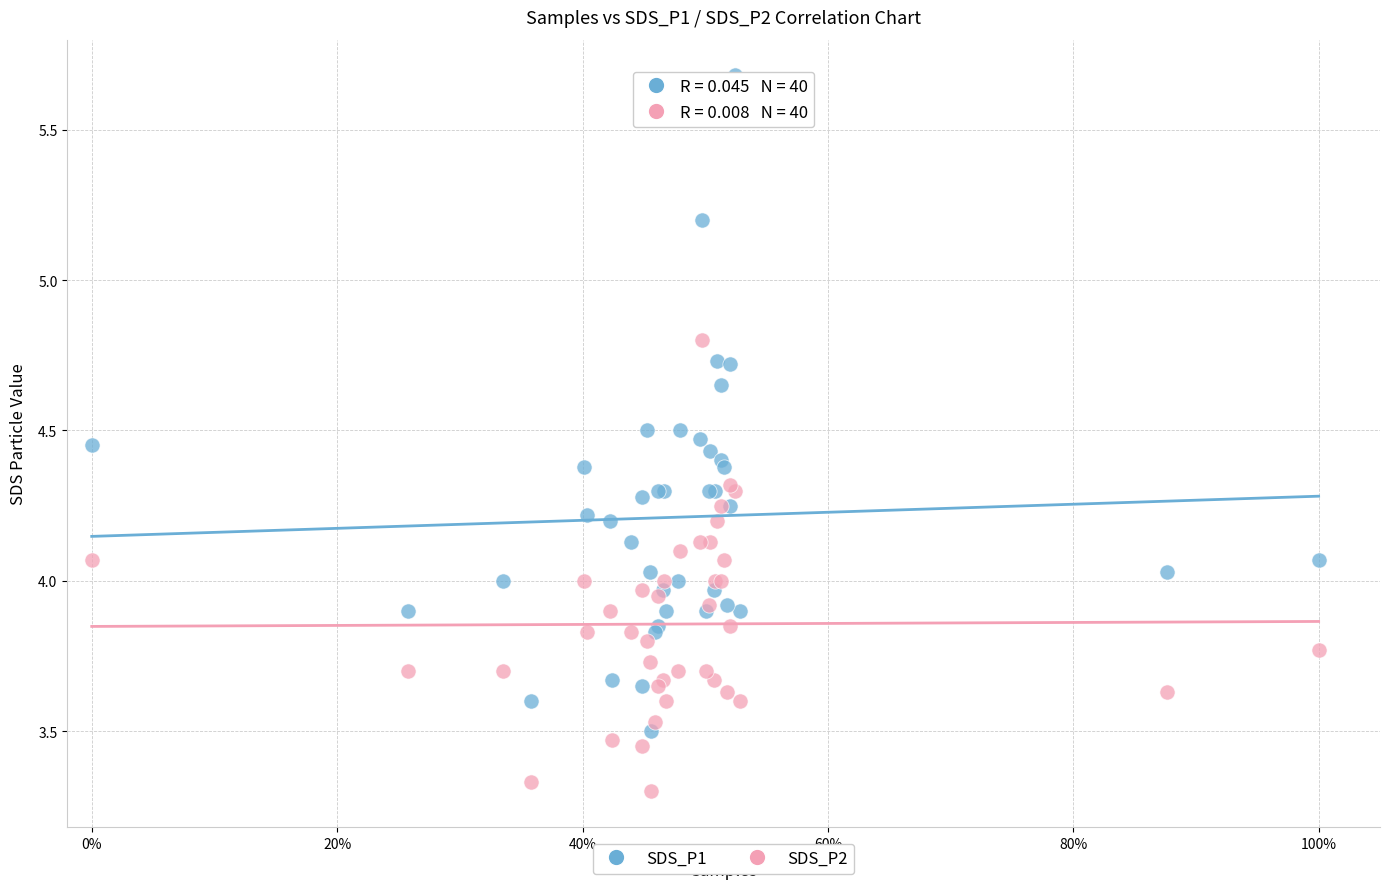

Which series has the widest spread of Y values?

SDS_P1